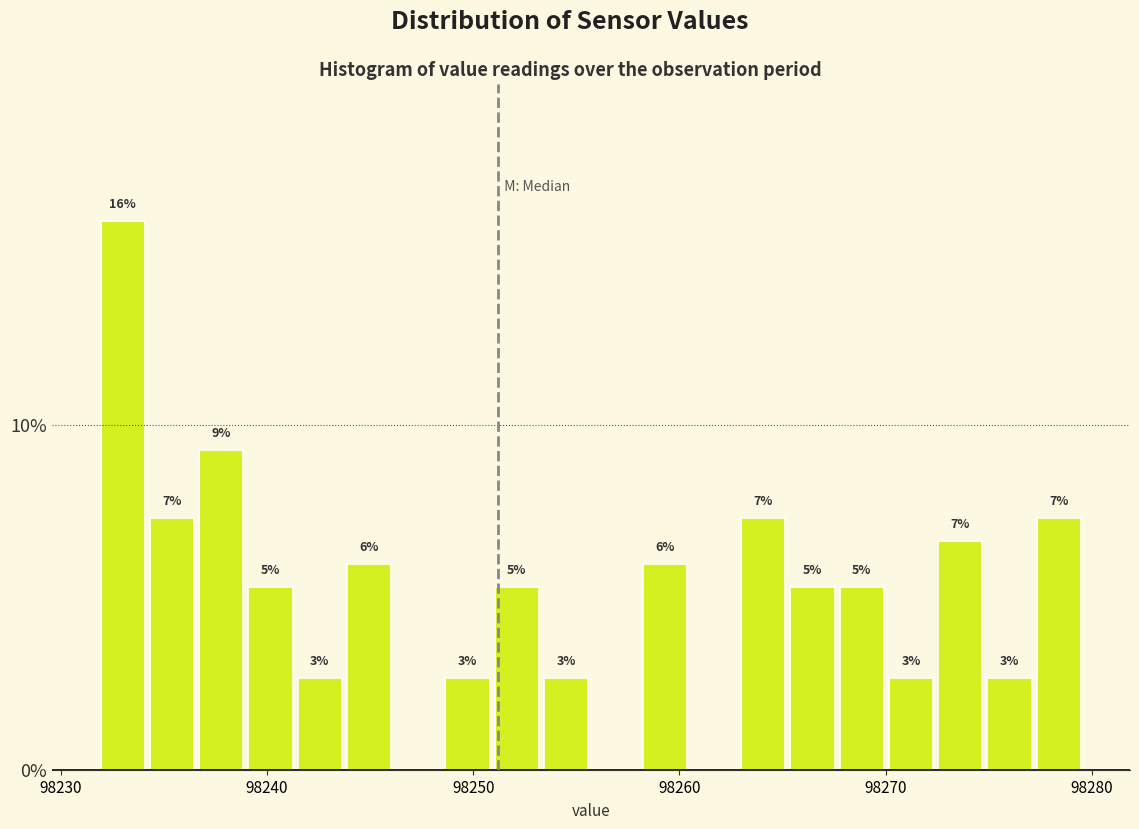

Read against the x-axis, roughly where is the centre of the tallest bar?

98233